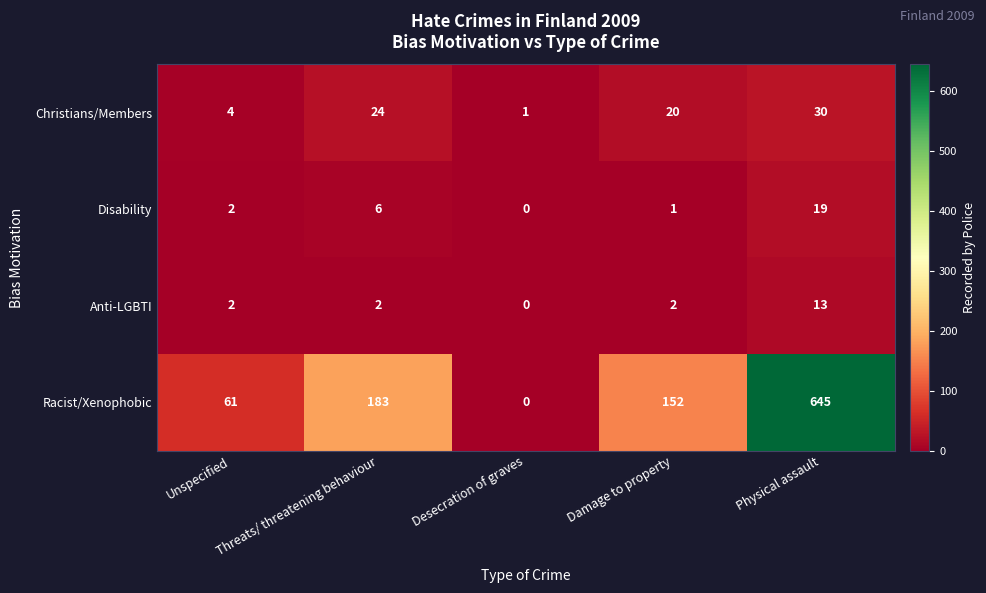

Is it true that Disability equals 1 at Damage to property?

True